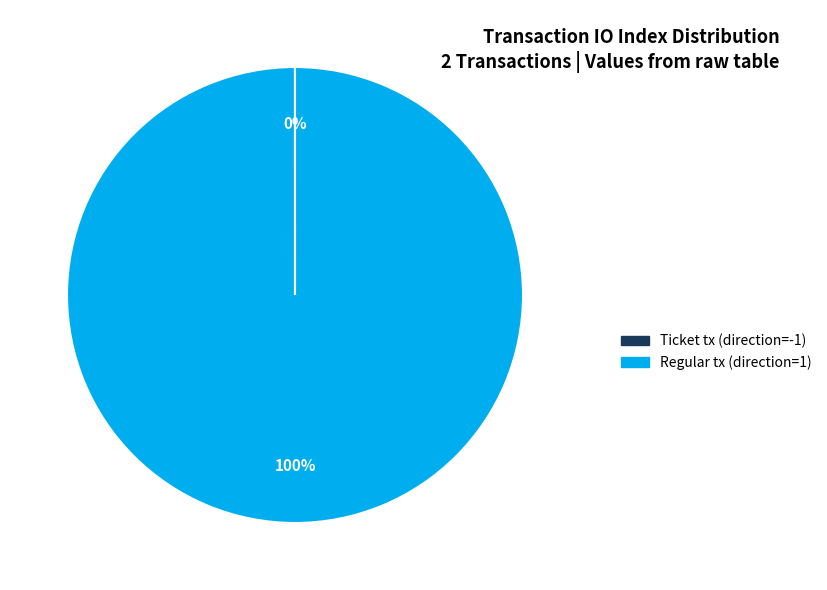

What is the largest slice in the pie chart?

Regular tx (direction=1)